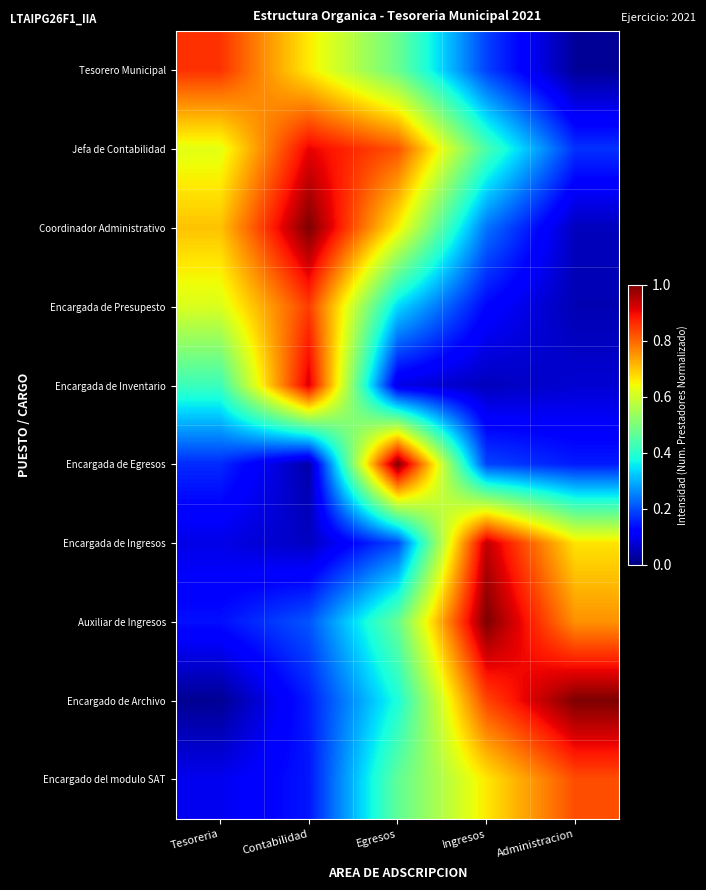

At how many categories does at least one series exceed 0?

5